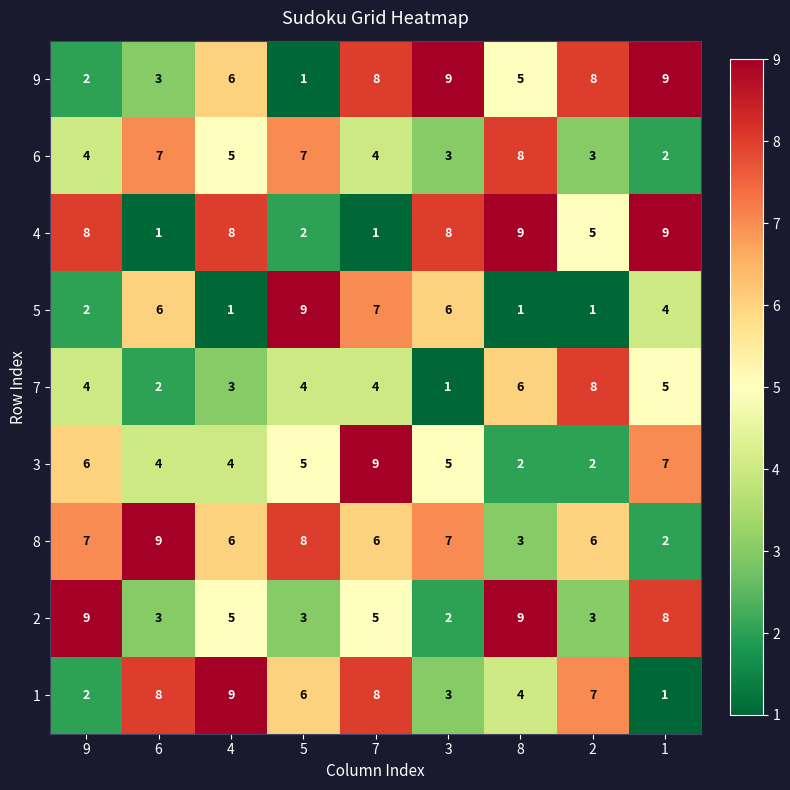

What is the difference between the highest and lowest values at 5?

8